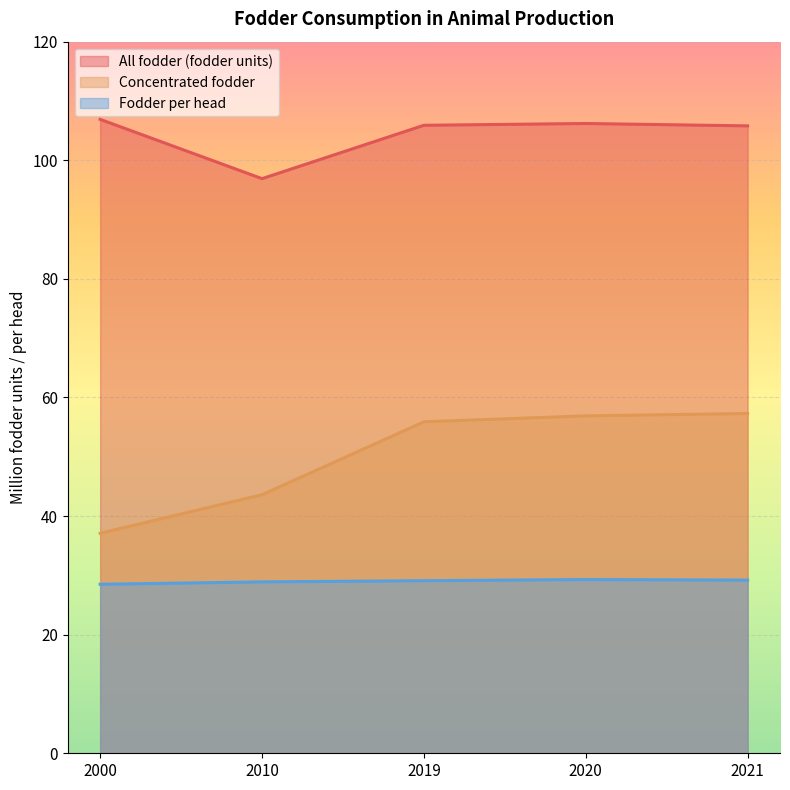

What is the greatest value displayed?

106.9